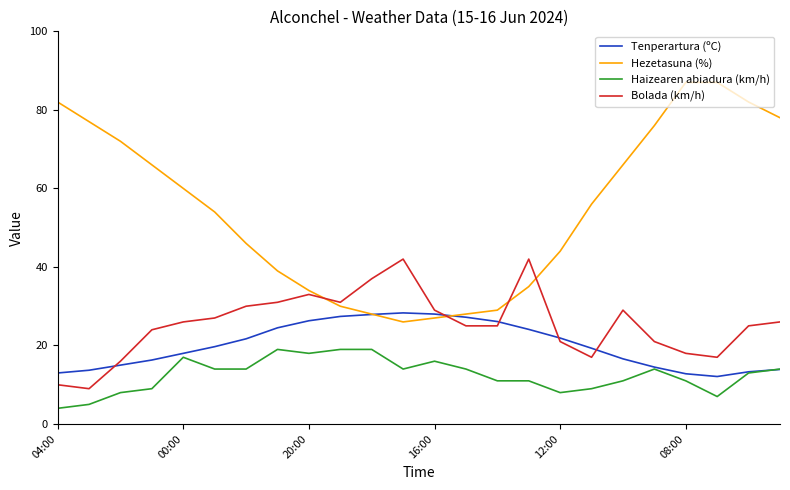

Rank the series by their maximum value, from highest to lowest.

Hezetasuna (%), Bolada (km/h), Tenperartura (ºC), Haizearen abiadura (km/h)